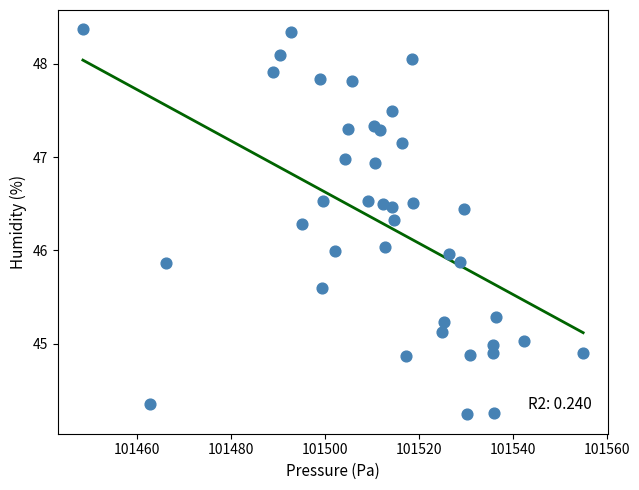

What is the range of Y values (max minus min)?

4.1